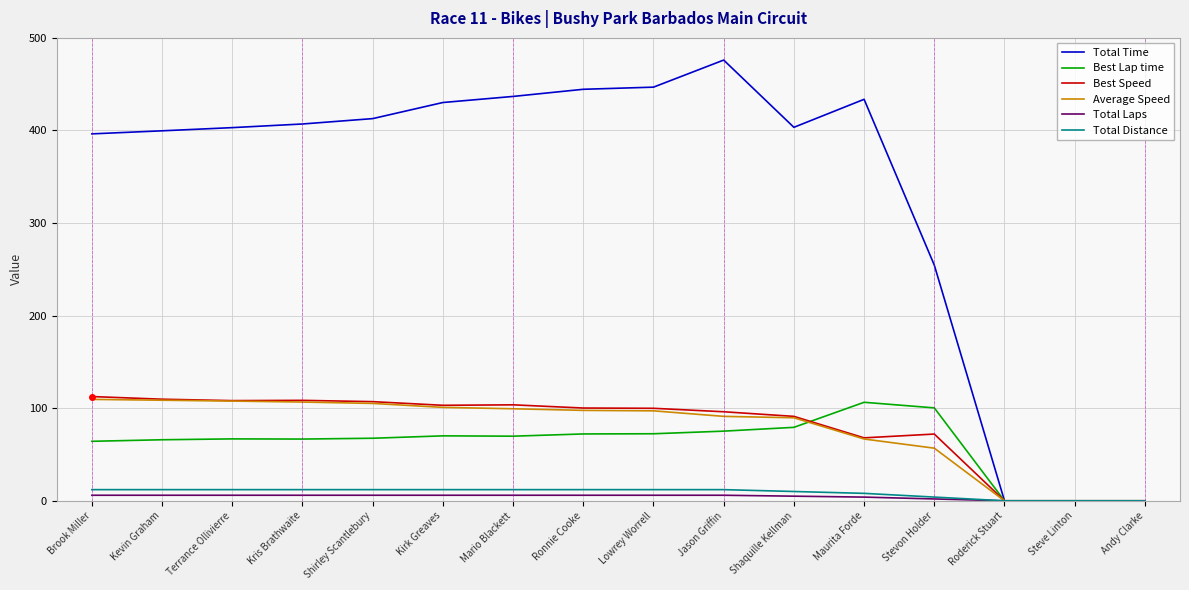

What is the difference between the maximum and minimum values in the Best Speed series?

112.6